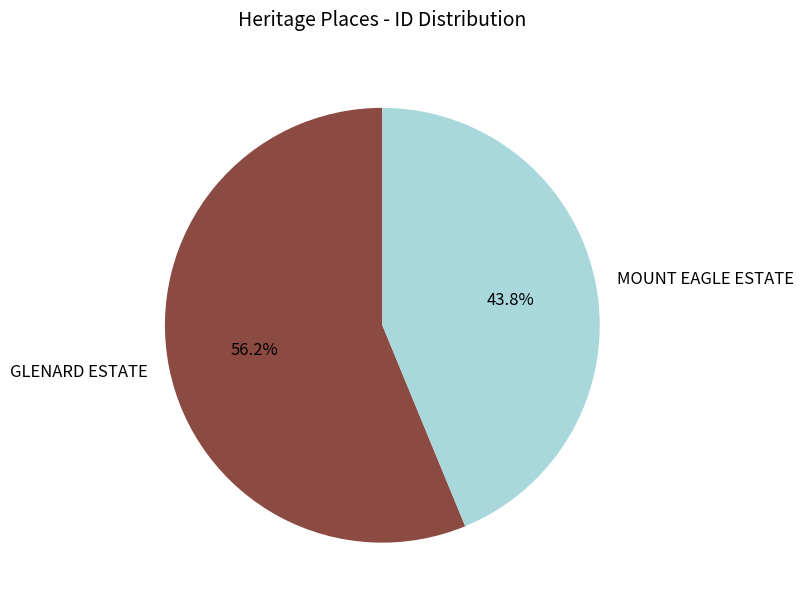

To the nearest percent, what is the difference between the largest and smallest slice percentages?

12%